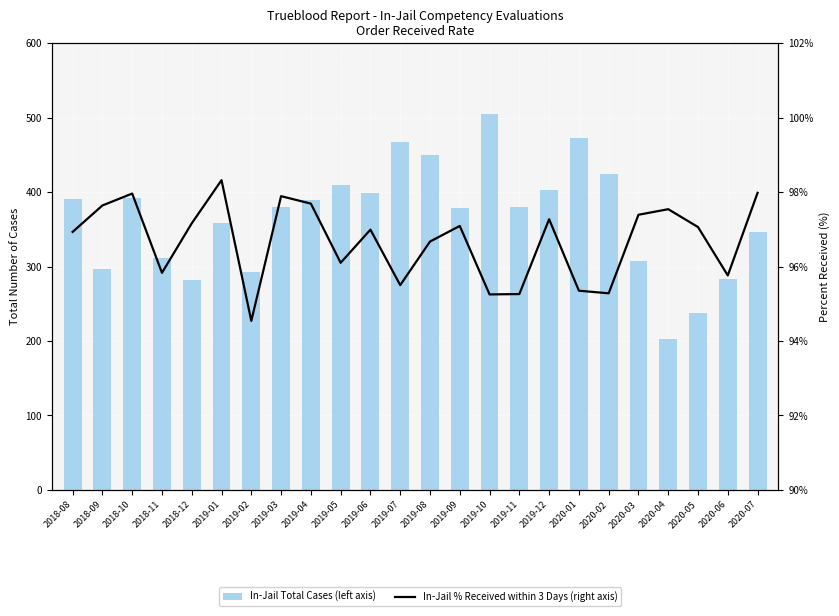

What is the minimum value shown in the chart?

94.5